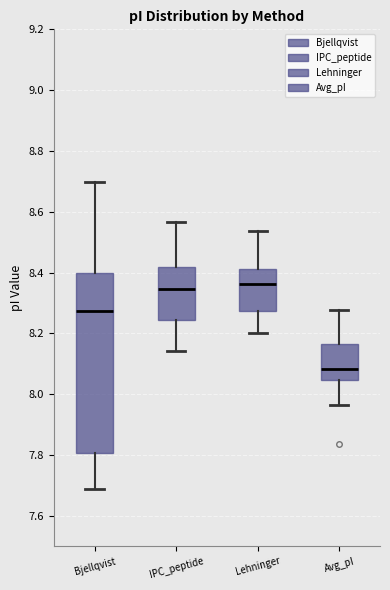

Reading left to right, read every box against the y-axis: the position of its median line, the range the box covers, and the ends of its whiskers. The values are not printed on the chart, so give them approximately, as read against the axis.

Bjellqvist: median 8.28, box 7.80 to 8.40, whiskers 7.68 to 8.70
IPC_peptide: median 8.34, box 8.24 to 8.42, whiskers 8.14 to 8.56
Lehninger: median 8.36, box 8.28 to 8.42, whiskers 8.20 to 8.54
Avg_pI: median 8.08, box 8.04 to 8.16, whiskers 7.96 to 8.28